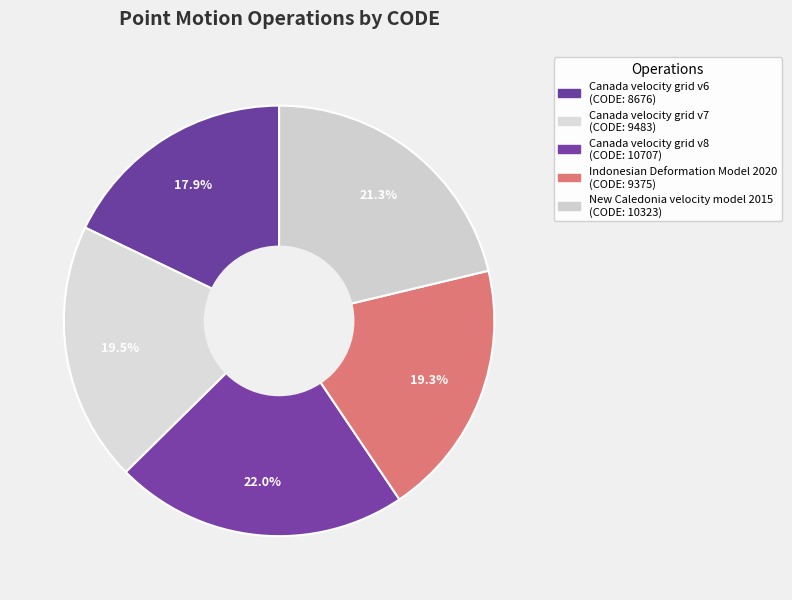

To the nearest percent, what is the difference between the largest and smallest slice percentages?

4%